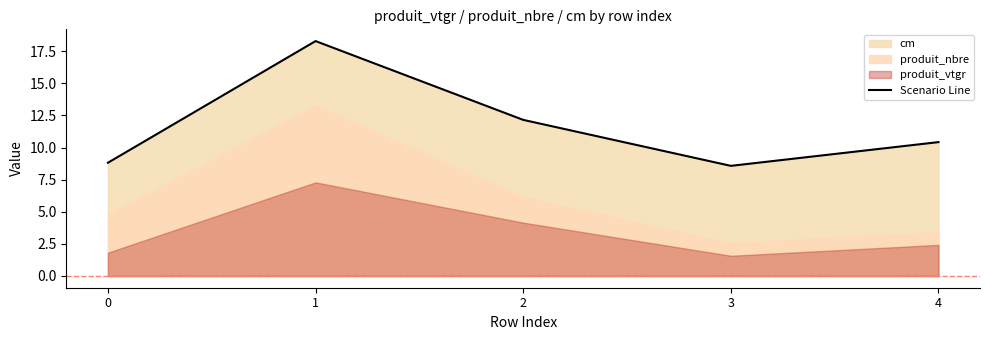

What is the ratio of the value at 0 to the value at 3?

1.0